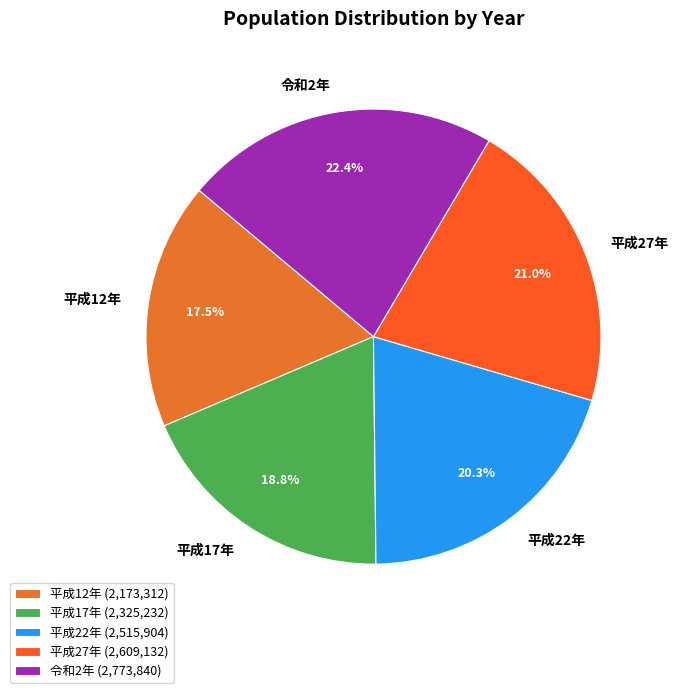

Does 平成22年 represent more than half of the total?

No